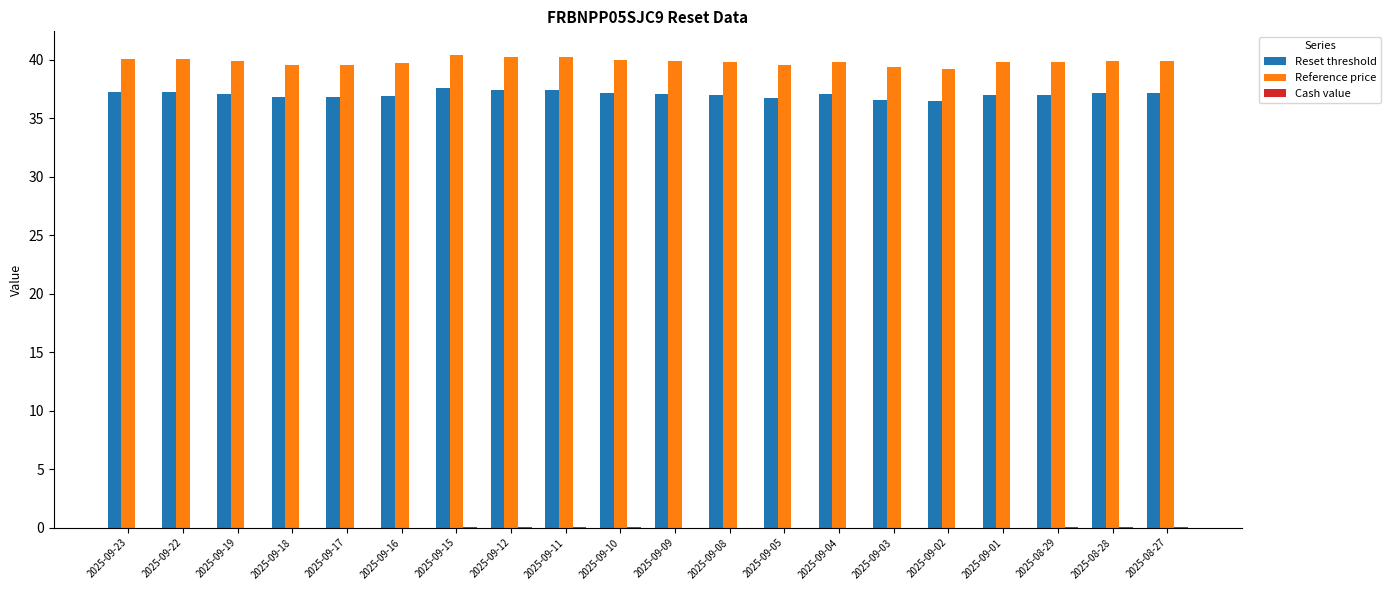

Which series has the largest total across all categories?

Reference price